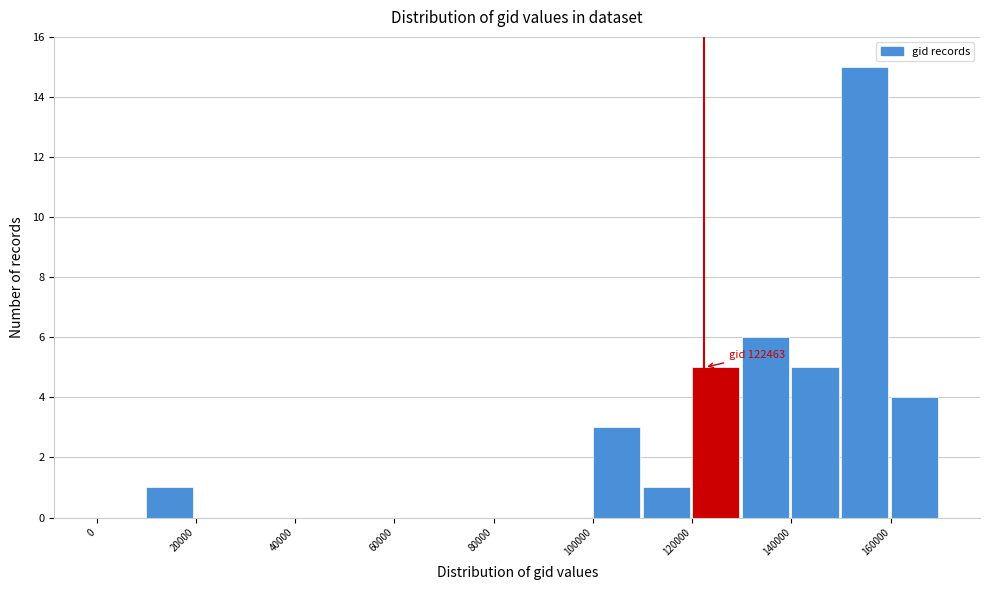

Over which range of the x-axis is the bar tallest?

150000 to 160000